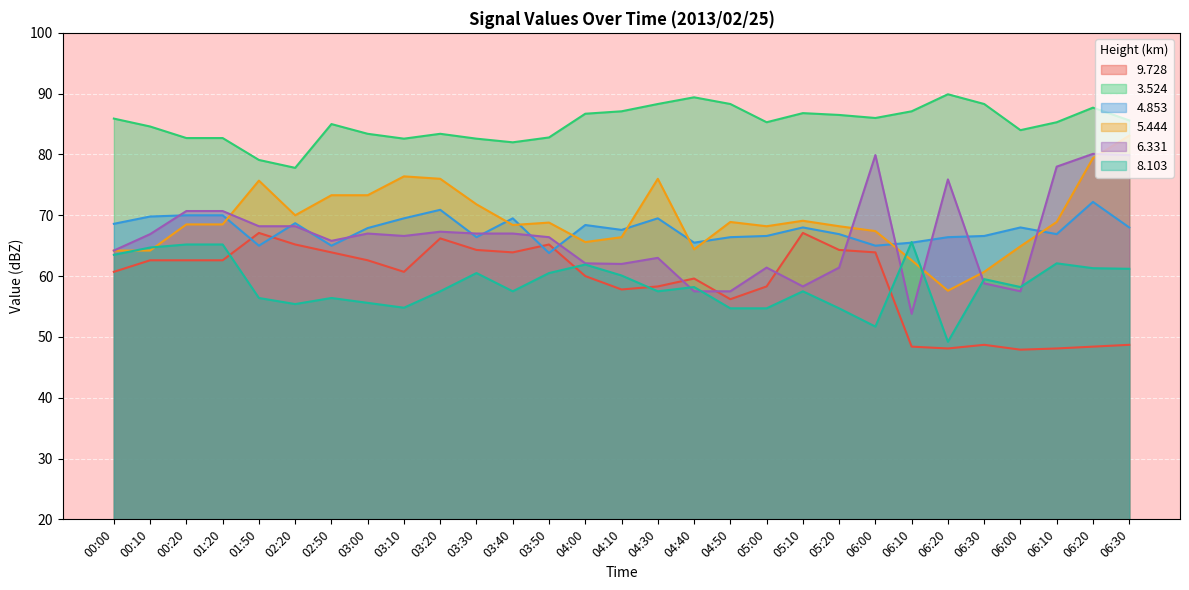

What is the label of the 29th point from the left?

06:30